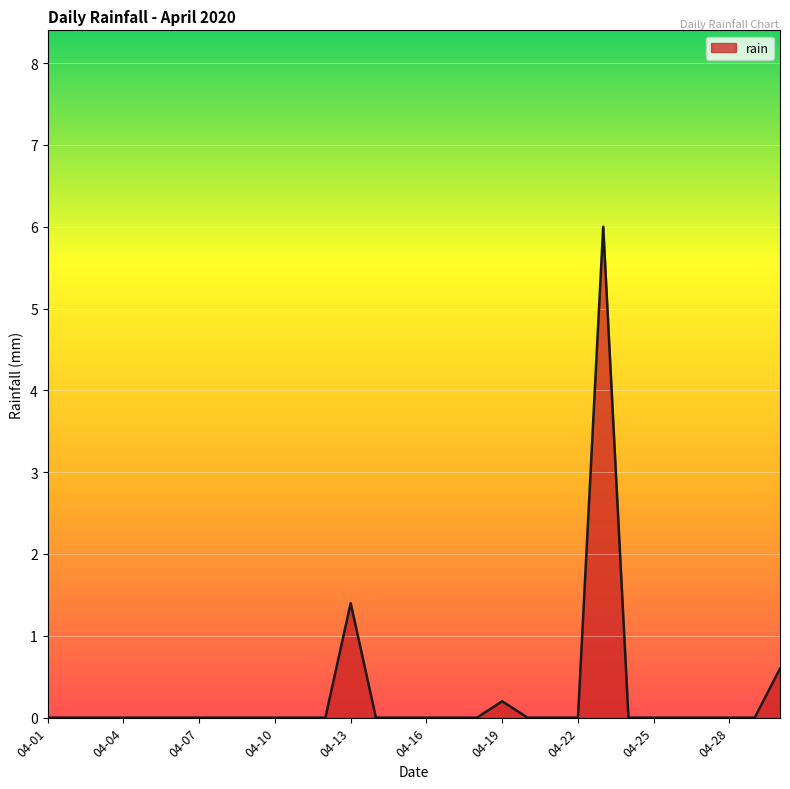

What is the maximum value shown in the chart?

6.0